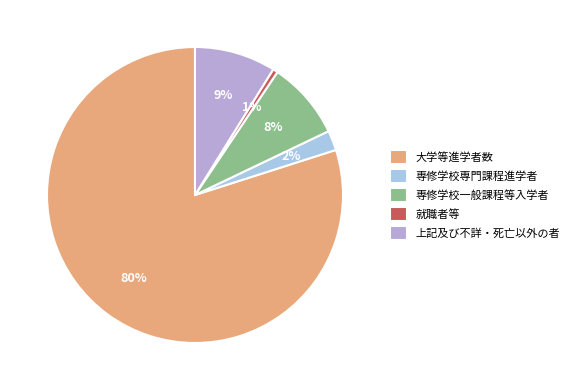

Do 就職者等 and 大学等進学者数 together represent more than half of the pie?

Yes